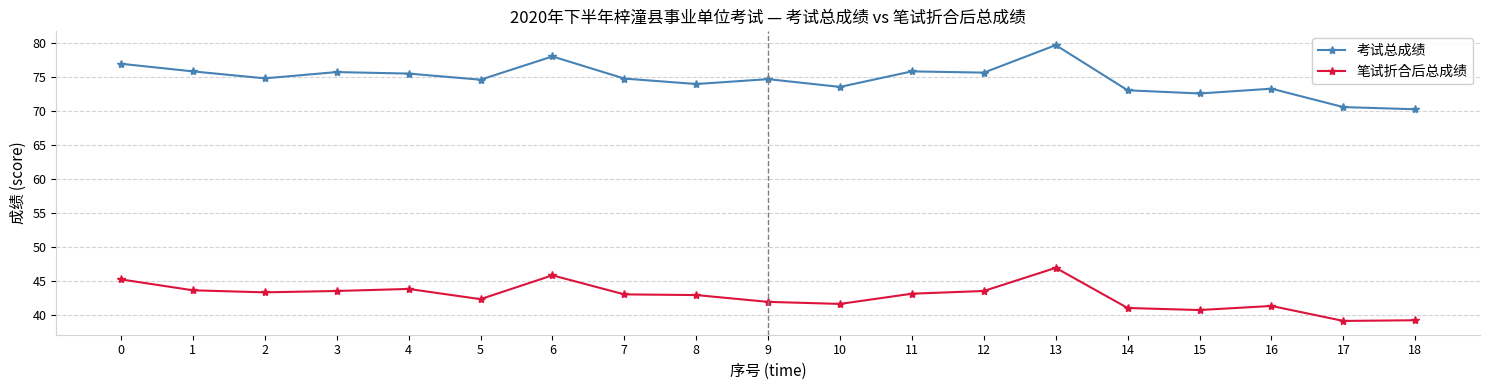

What is the average value of the 笔试折合后总成绩 series?

42.8